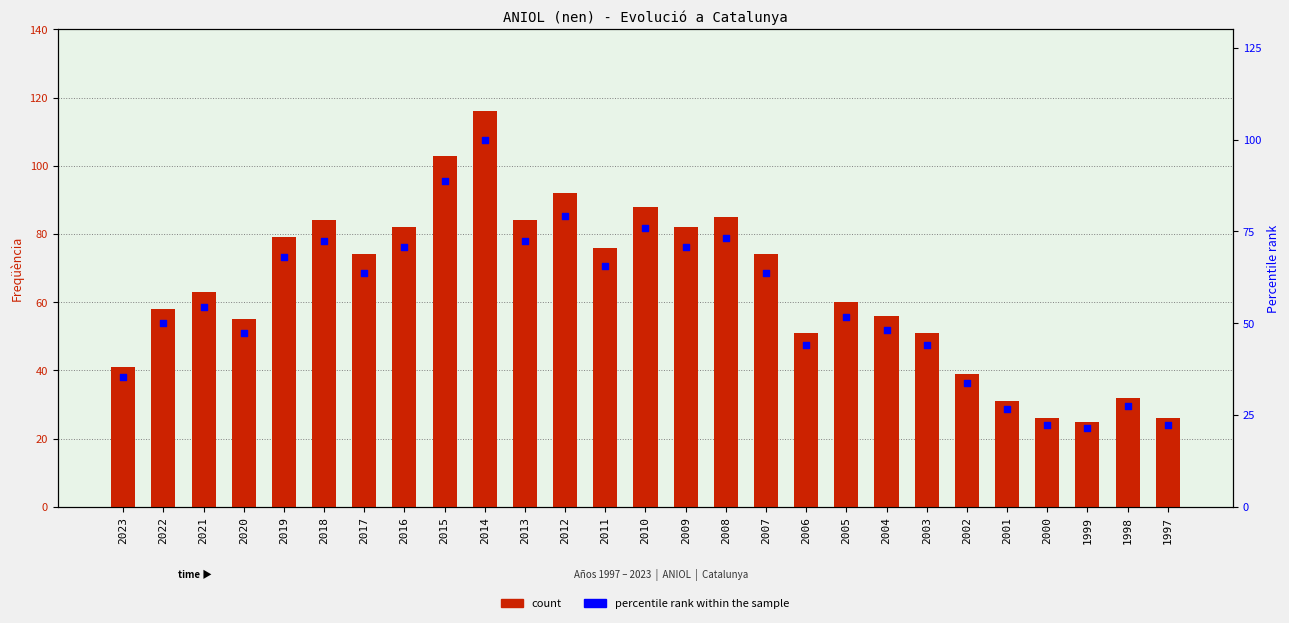

Which series has the widest spread of Y values?

Freqüència